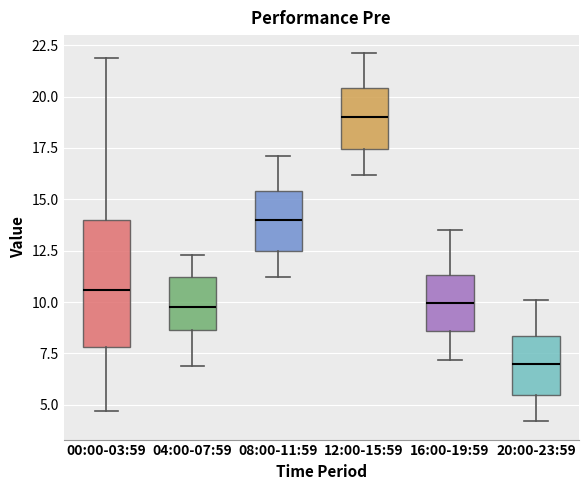

Which box is the tallest, from its lower edge to its upper edge?

00:00-03:59